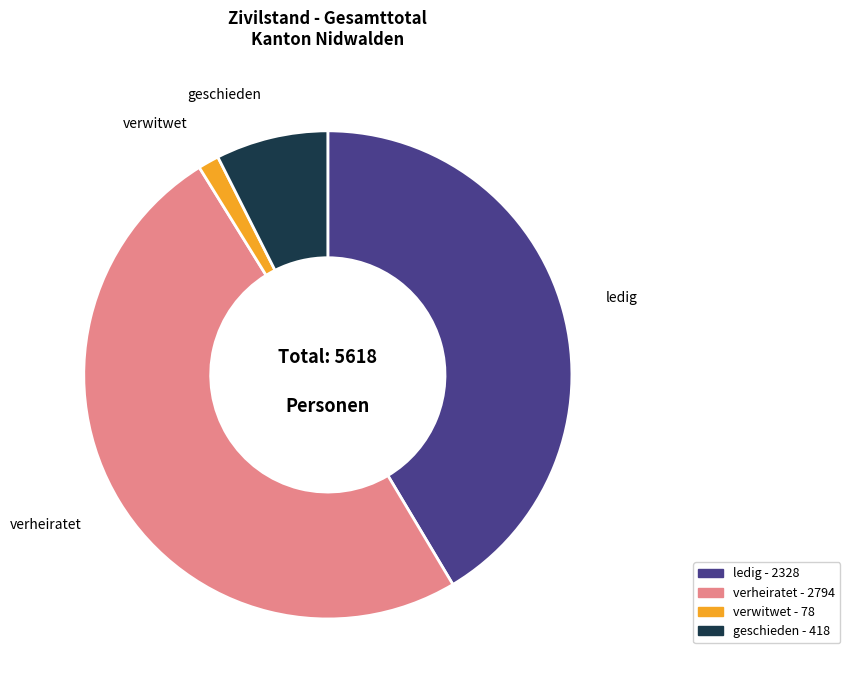

How many slices are in this pie chart?

4